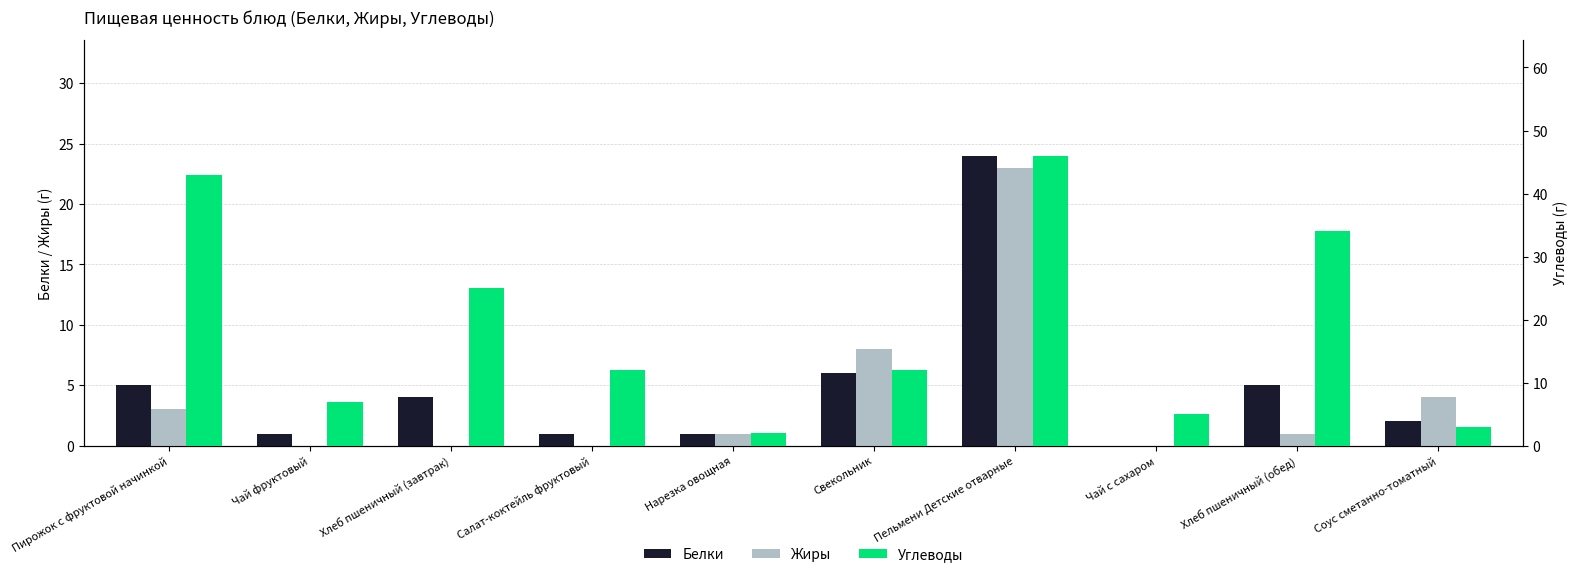

Is the value of Углеводы at Хлеб пшеничный (обед) greater than the value of Белки at Свекольник?

Yes